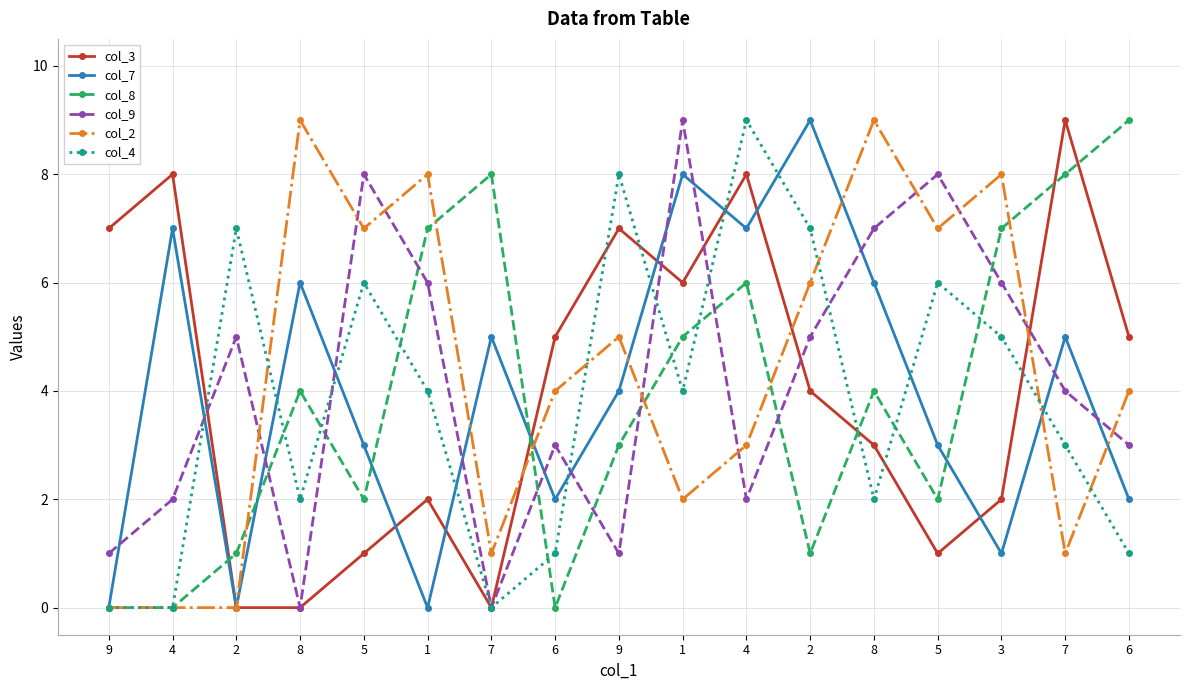

What are all the series names shown in the legend?

col_3, col_7, col_8, col_9, col_2, col_4